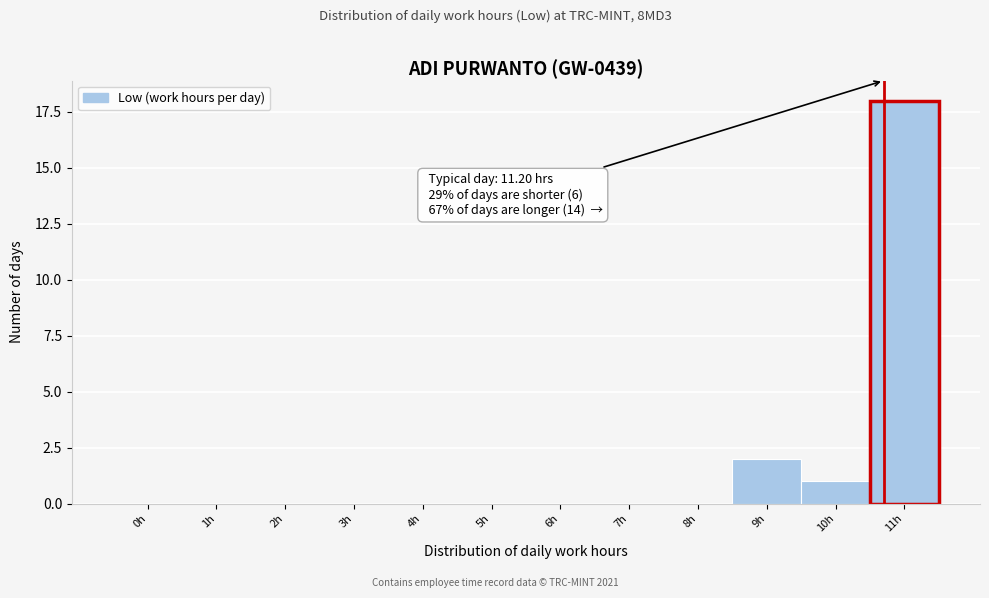

Reading right to left, list all the values displayed in this chart.

11h=18	10h=1	9h=2	8h=0	7h=0	6h=0	5h=0	4h=0	3h=0	2h=0	1h=0	0h=0